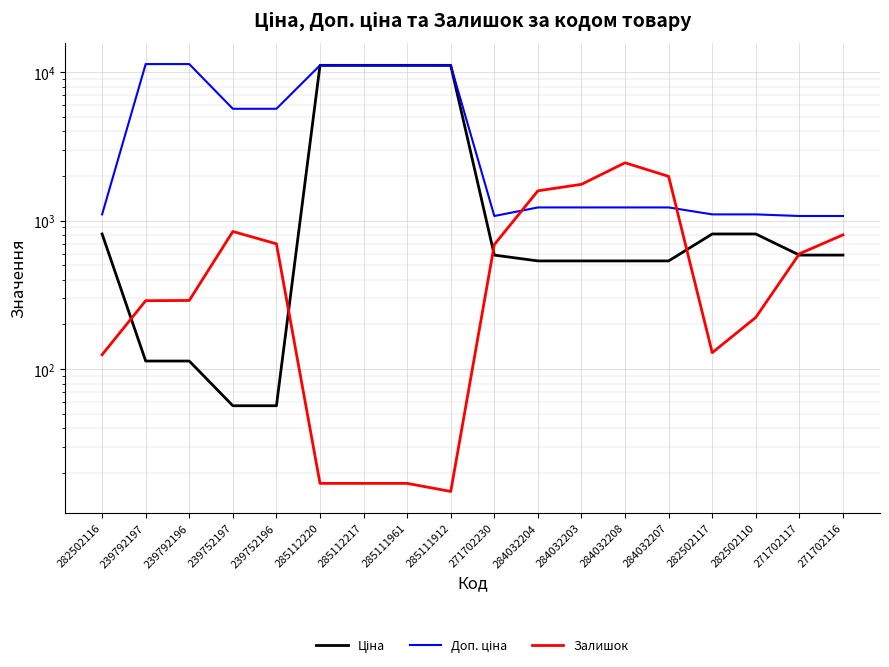

Which series has the widest spread of values?

Ціна